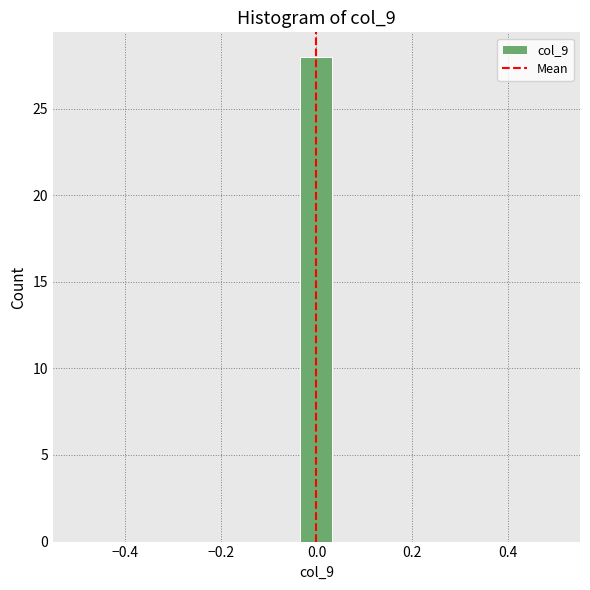

Read against the x-axis, roughly where is the centre of the tallest bar?

0.00